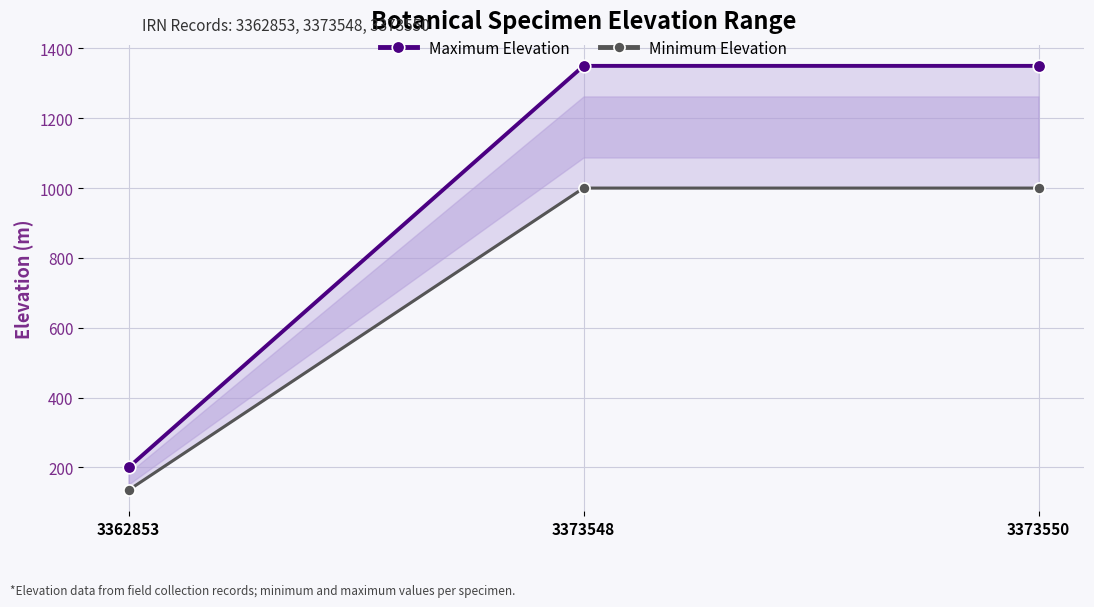

What are all the series names shown in the legend?

Maximum Elevation, Minimum Elevation